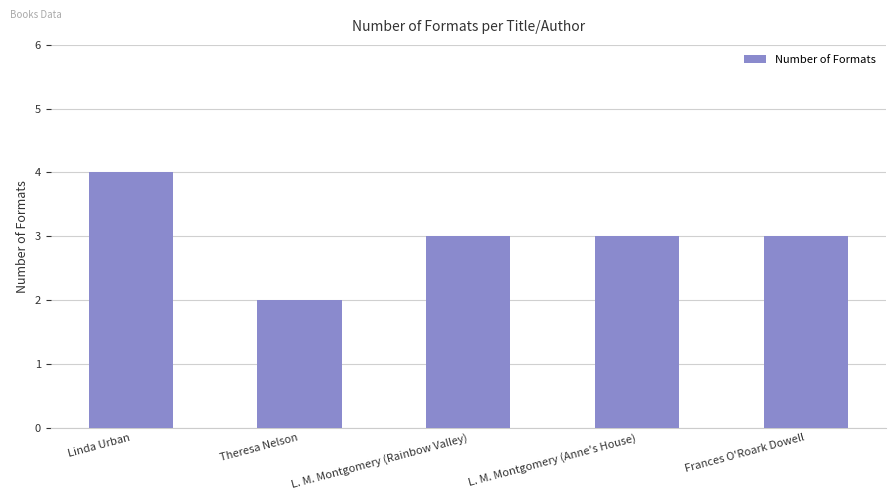

Where does the data first go above 3?

Linda Urban